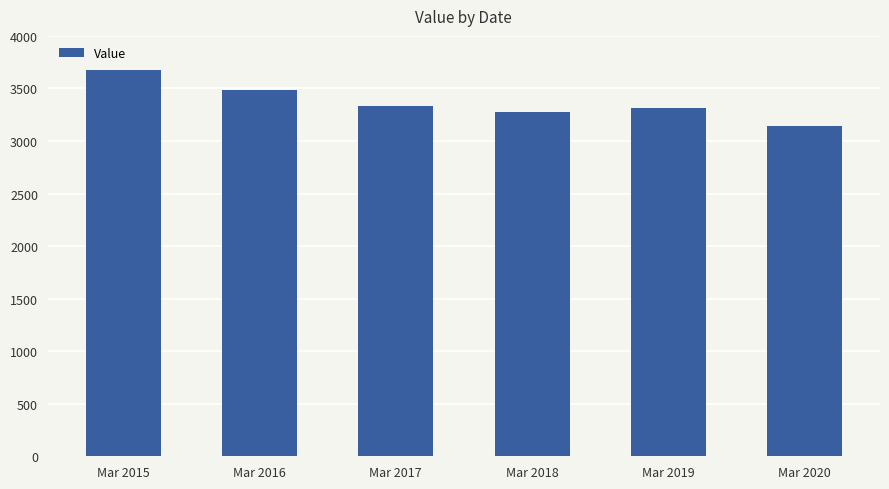

Read the value at Mar 2020, to the nearest 10.

3140